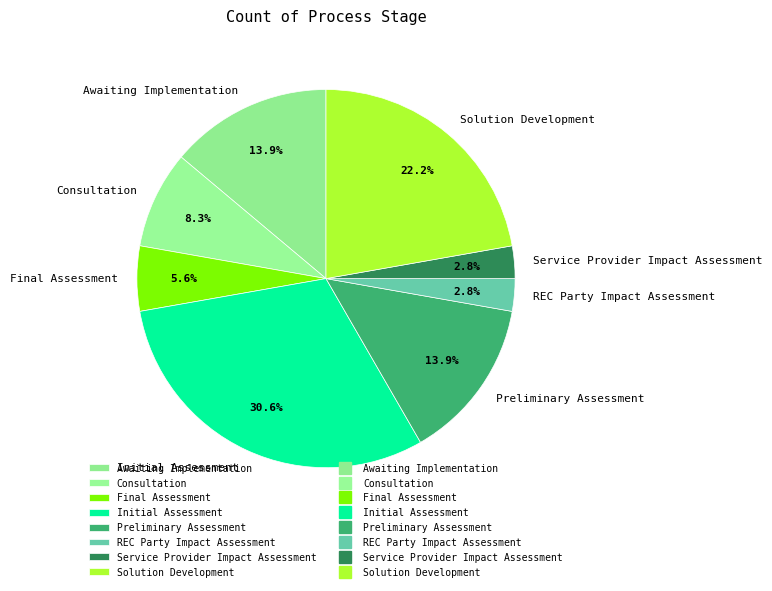

The Final Assessment slice represents 1% of the pie. True or false?

False